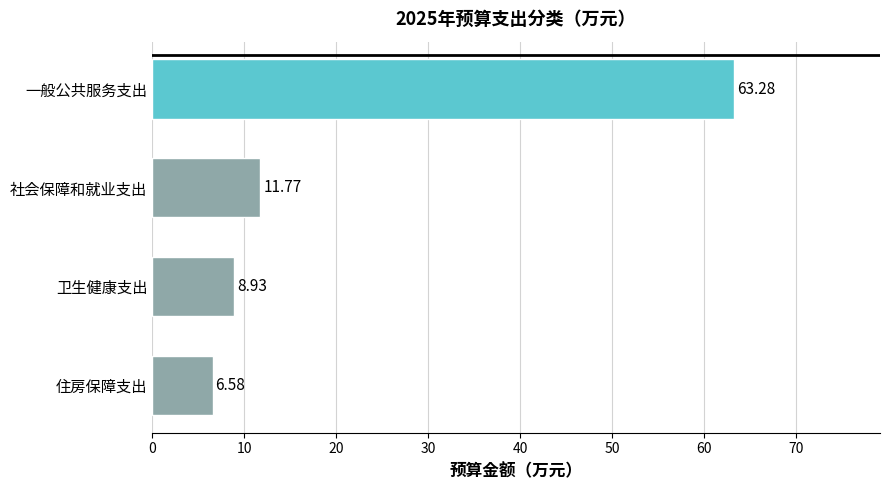

What is the difference between the maximum and minimum values?

56.7